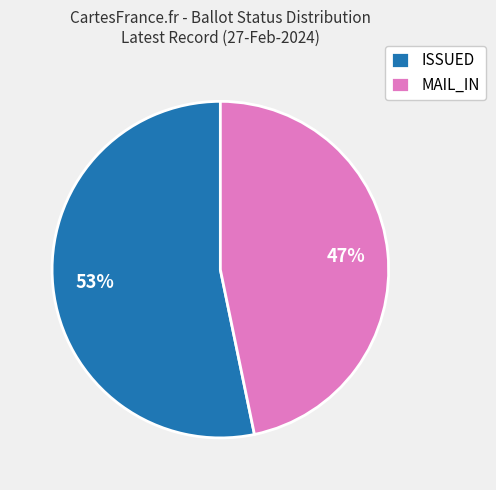

To the nearest percent, what is the difference between the largest and smallest slice percentages?

6%